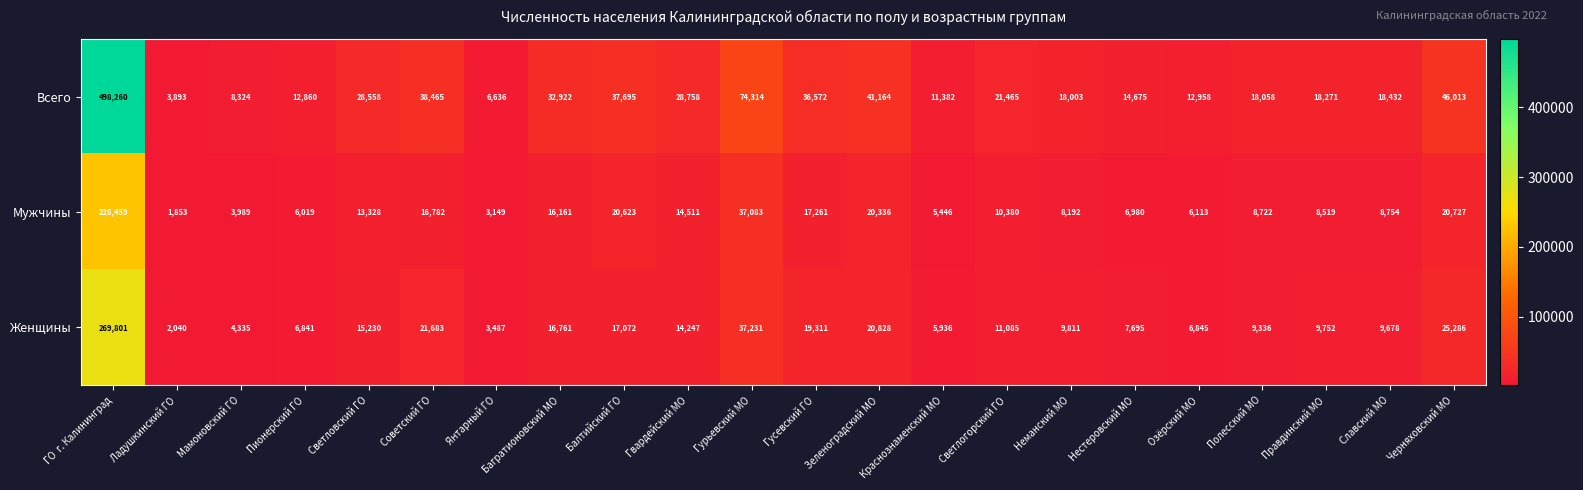

What is the difference between the maximum and minimum values in the Женщины series?

267761